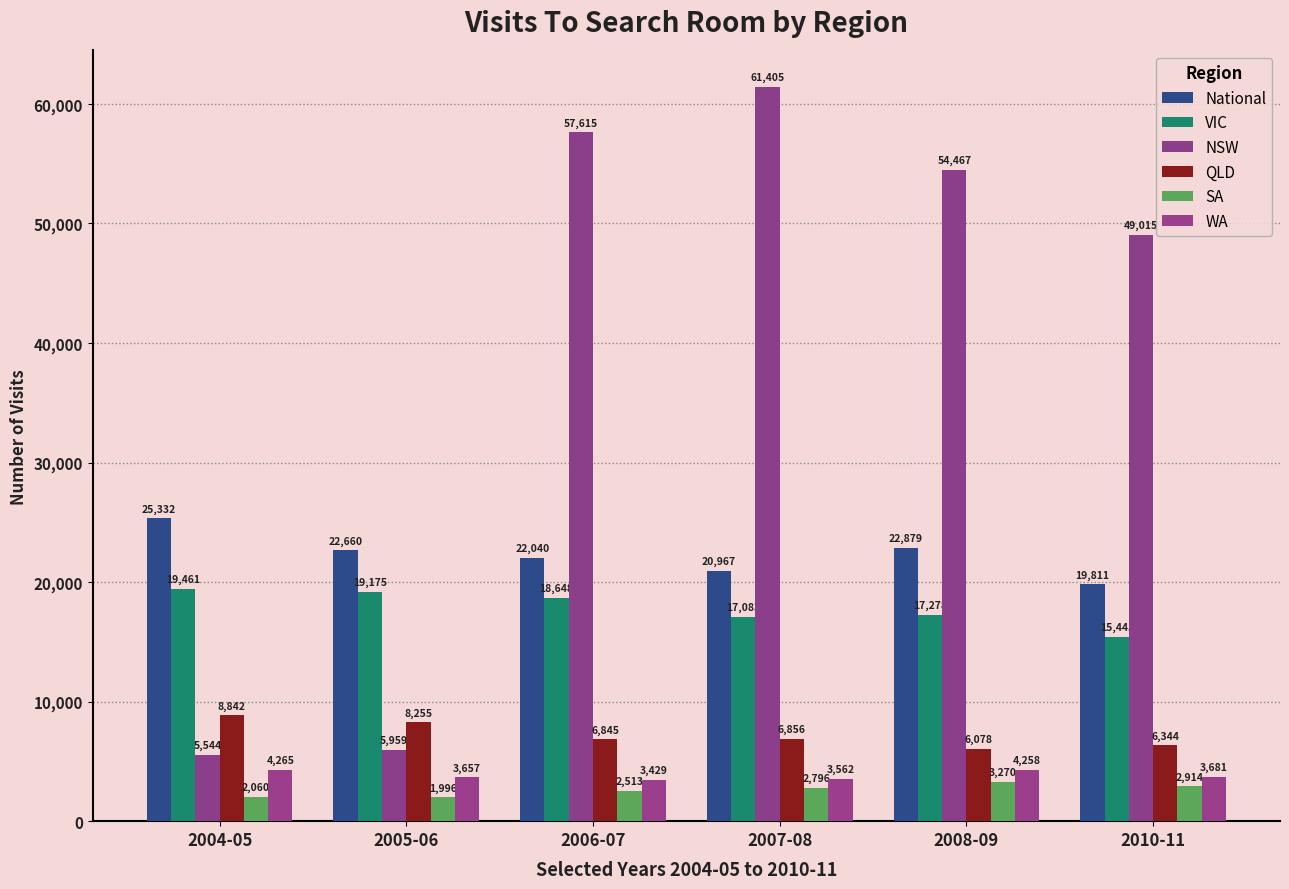

What is the label of the 5th bar from the left?

2008-09